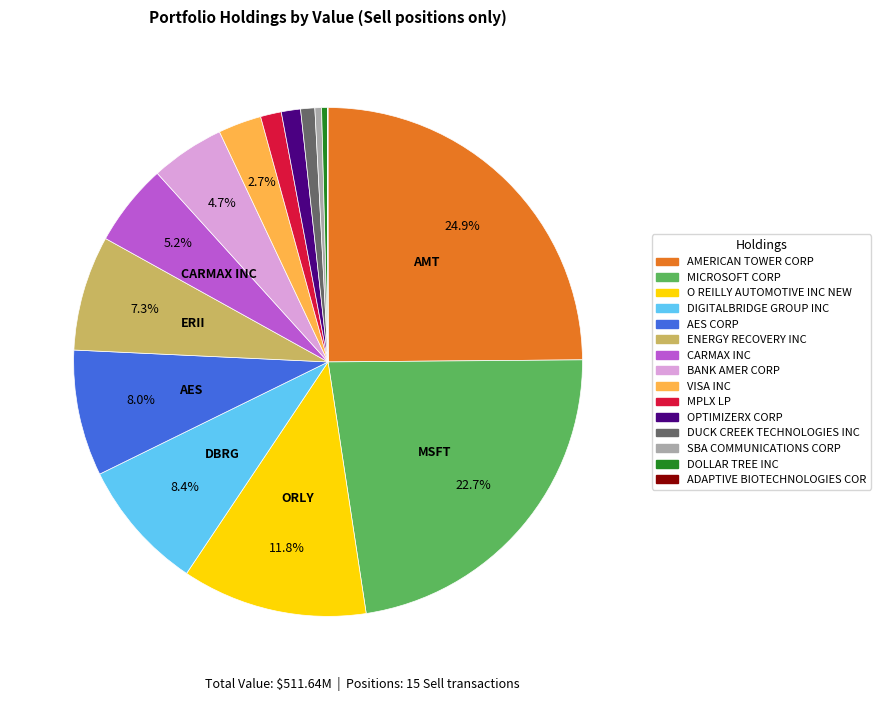

To the nearest percent, what is the average slice percentage?

7%